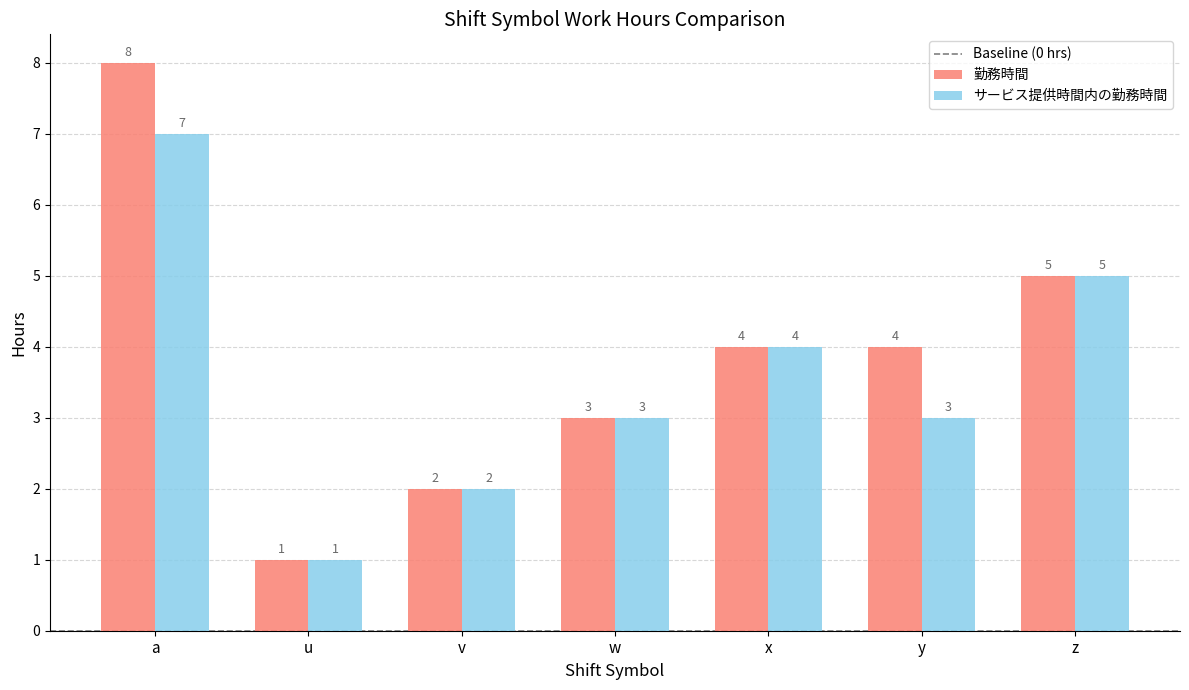

What is the difference between the second highest and second lowest values in the サービス提供時間内の勤務時間 series?

3